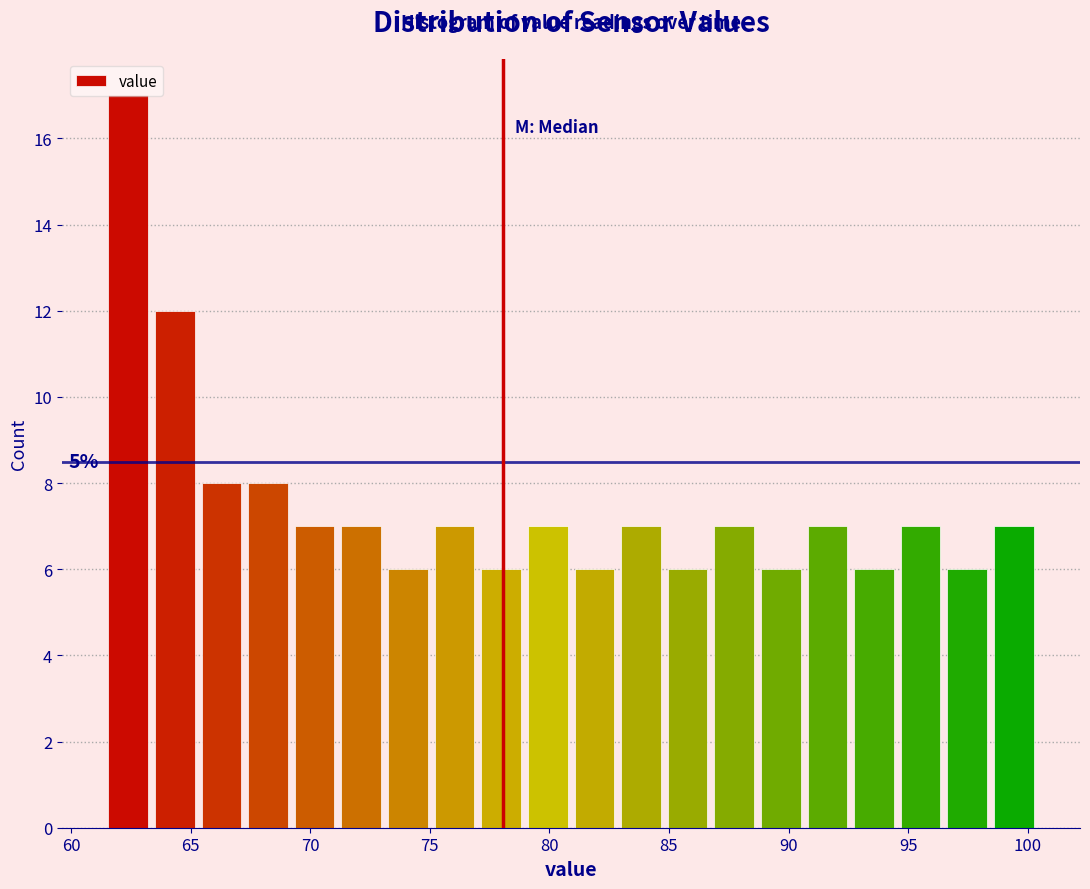

Around what value on the x-axis is the tallest bar? Give the approximate position of its centre, as read against the axis.

62.5